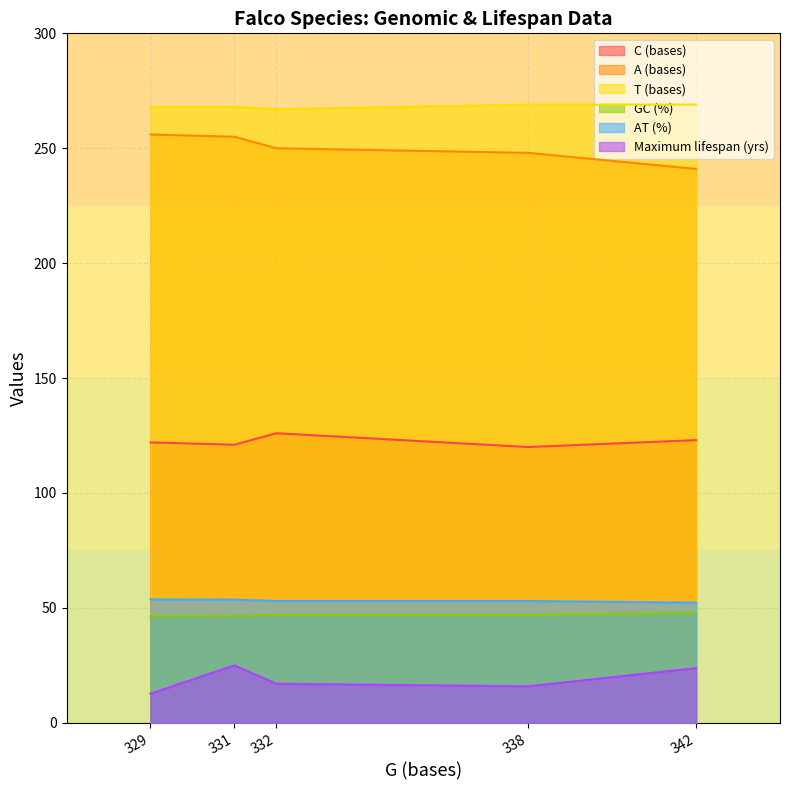

Is it true that AT (%) equals 53.0 at 332?

True